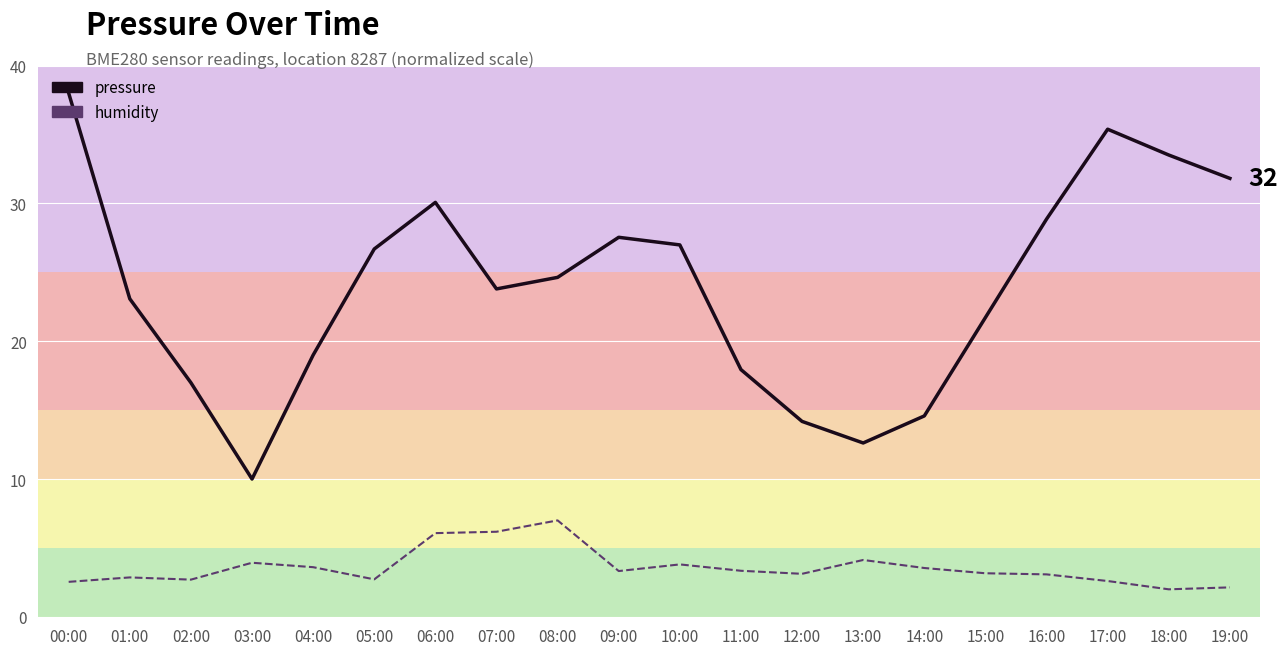

What position from the left is 12:00?

13